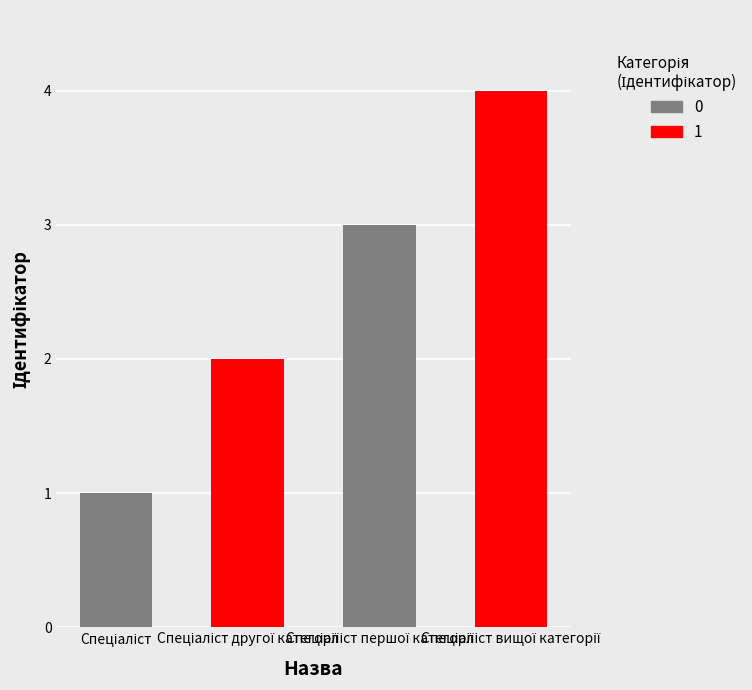

What is the approximate value at Спеціаліст першої категорії?

3